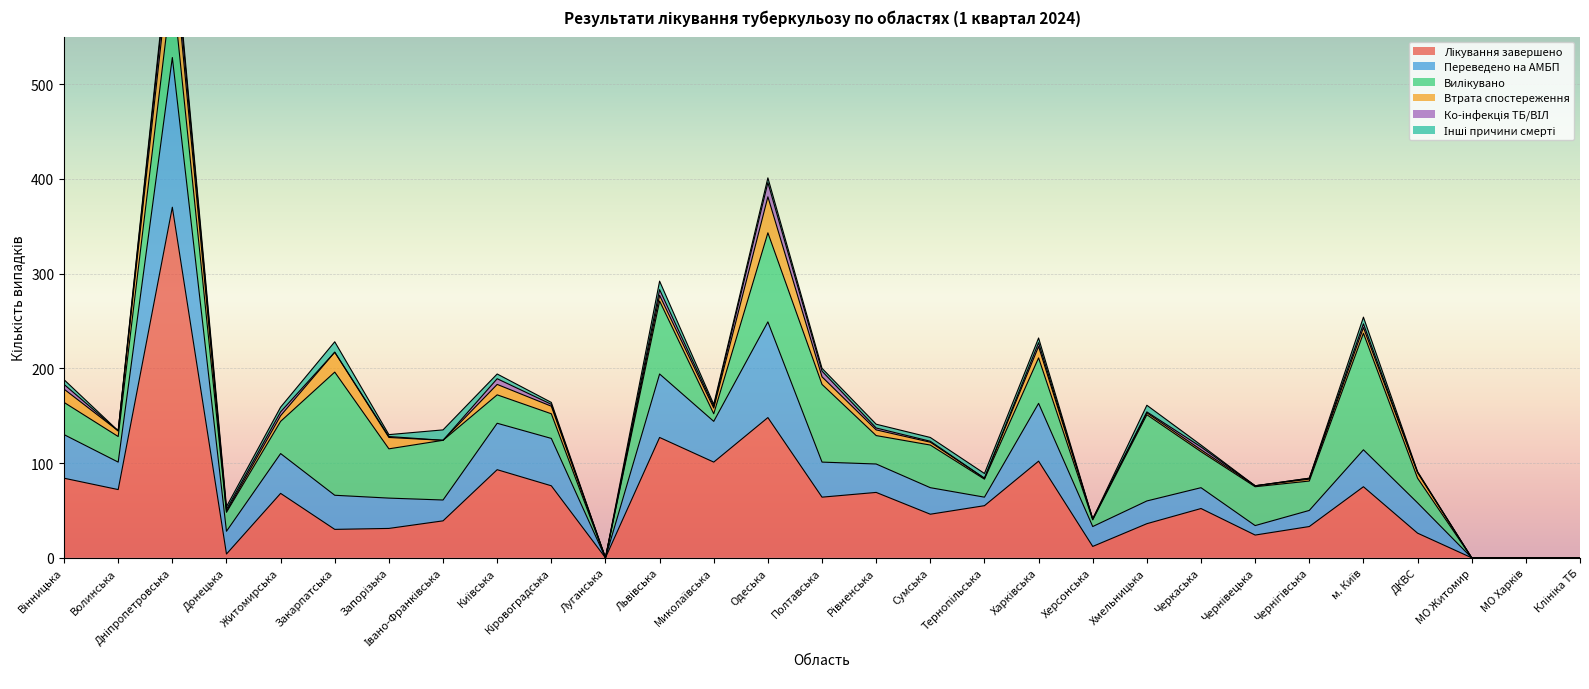

Is the value of Втрата спостереження at Чернівецька greater than the value of Лікування завершено at Чернігівська?

No